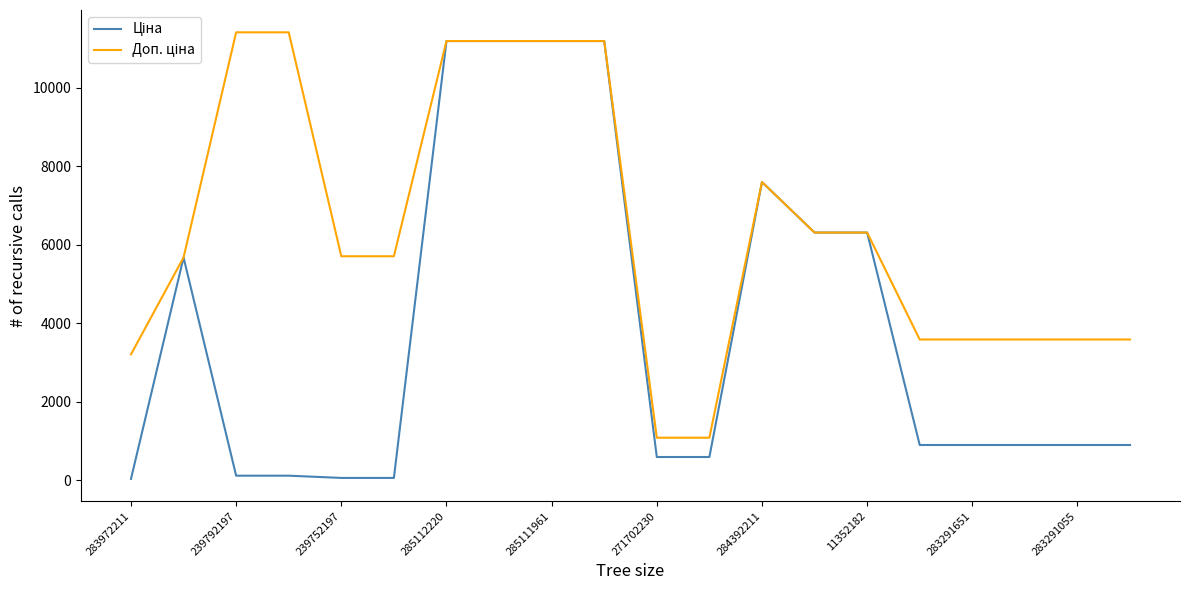

What is the greatest value displayed?

11410.0